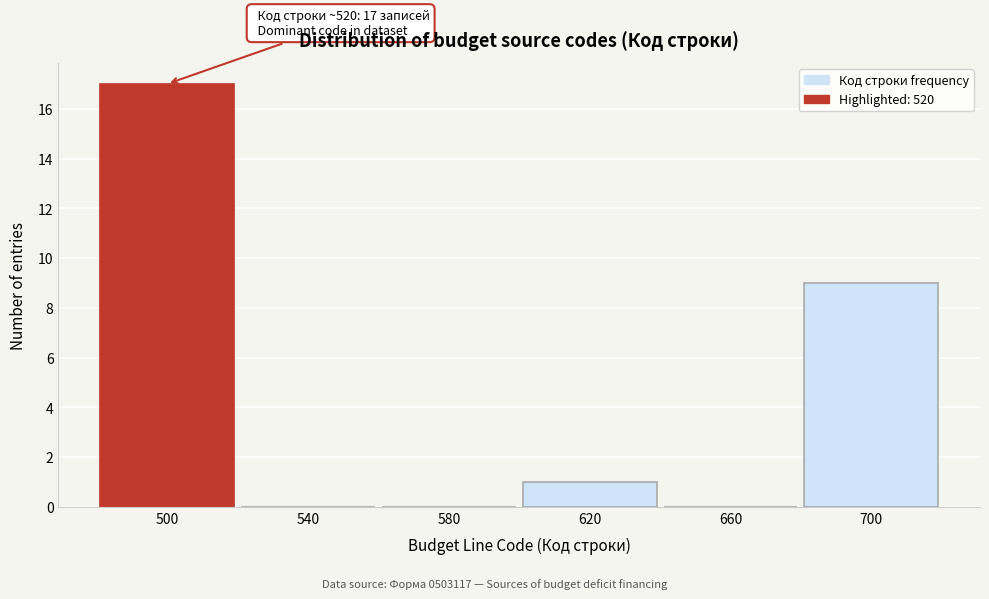

Reading left to right, list all the values displayed in this chart.

500=17	540=0	580=0	620=1	660=0	700=9